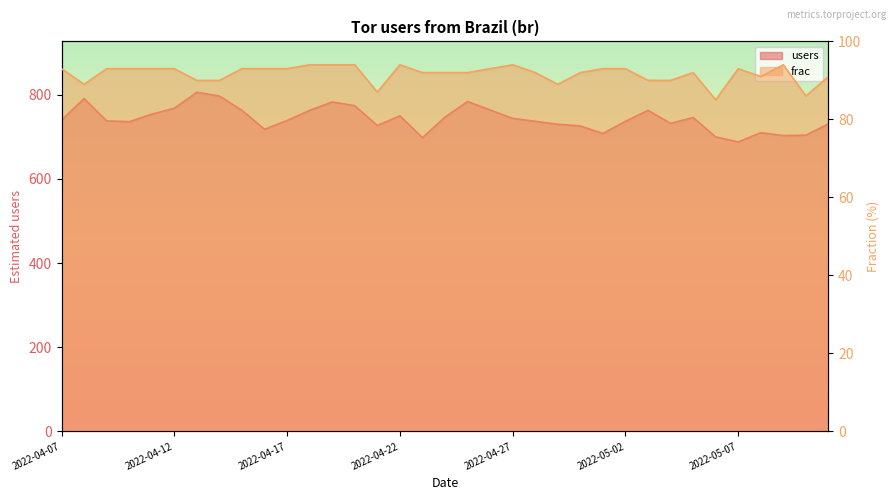

What is the sum of the frac values at 2022-04-26 and 2022-04-19?

187